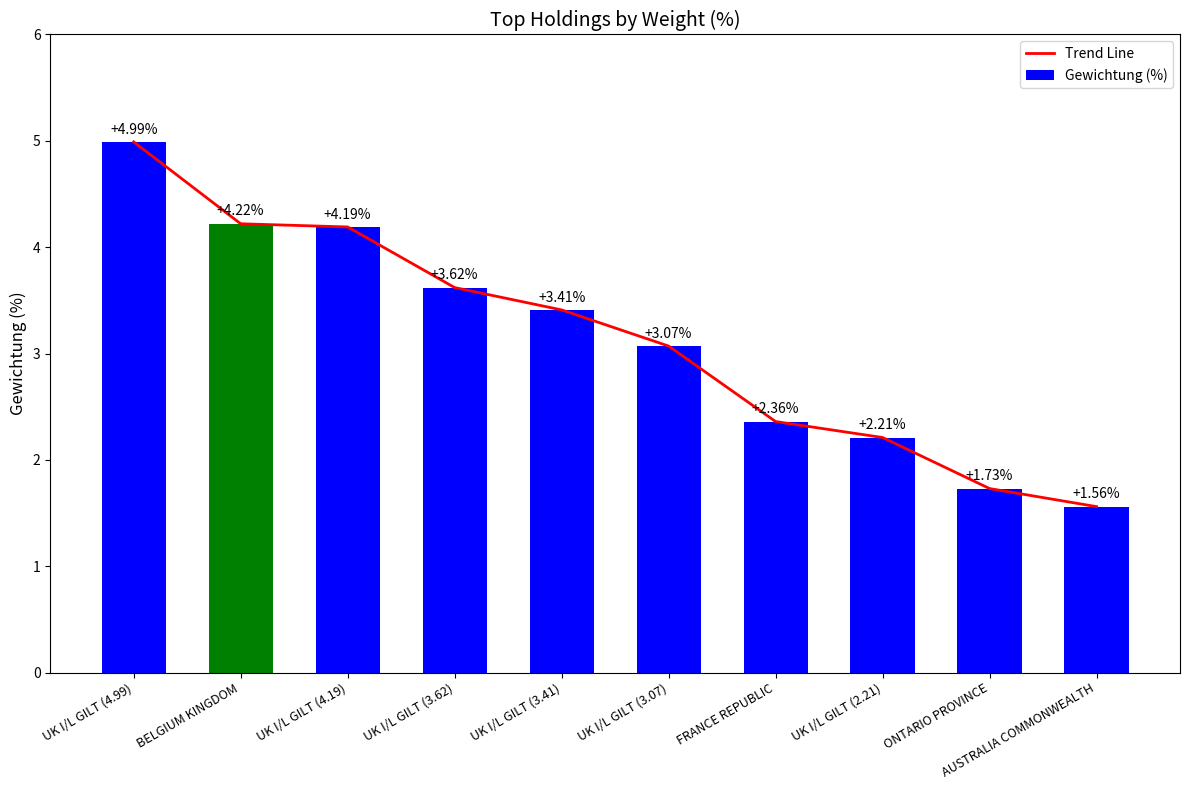

What is the highest value of the Trend Line series?

5.0